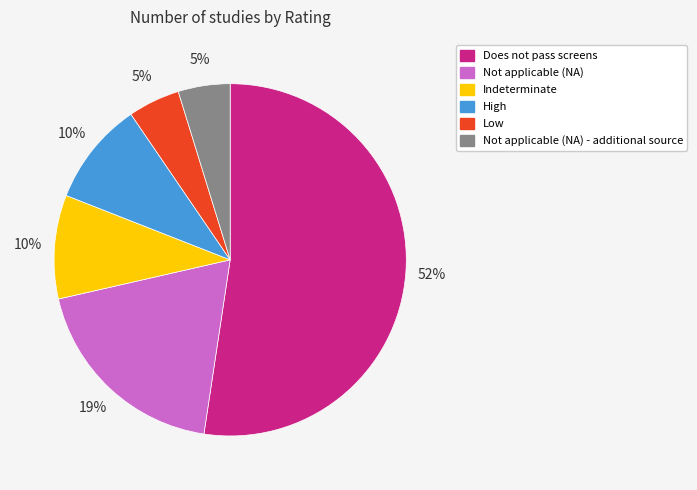

How many slices are in this pie chart?

6